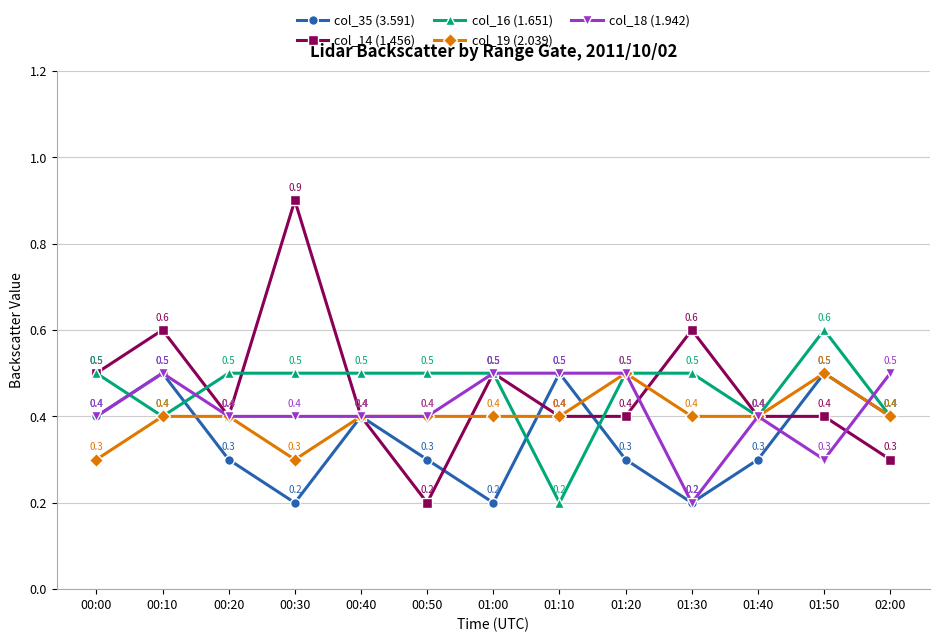

What is the sum of all col_18 (1.942) values?

5.4